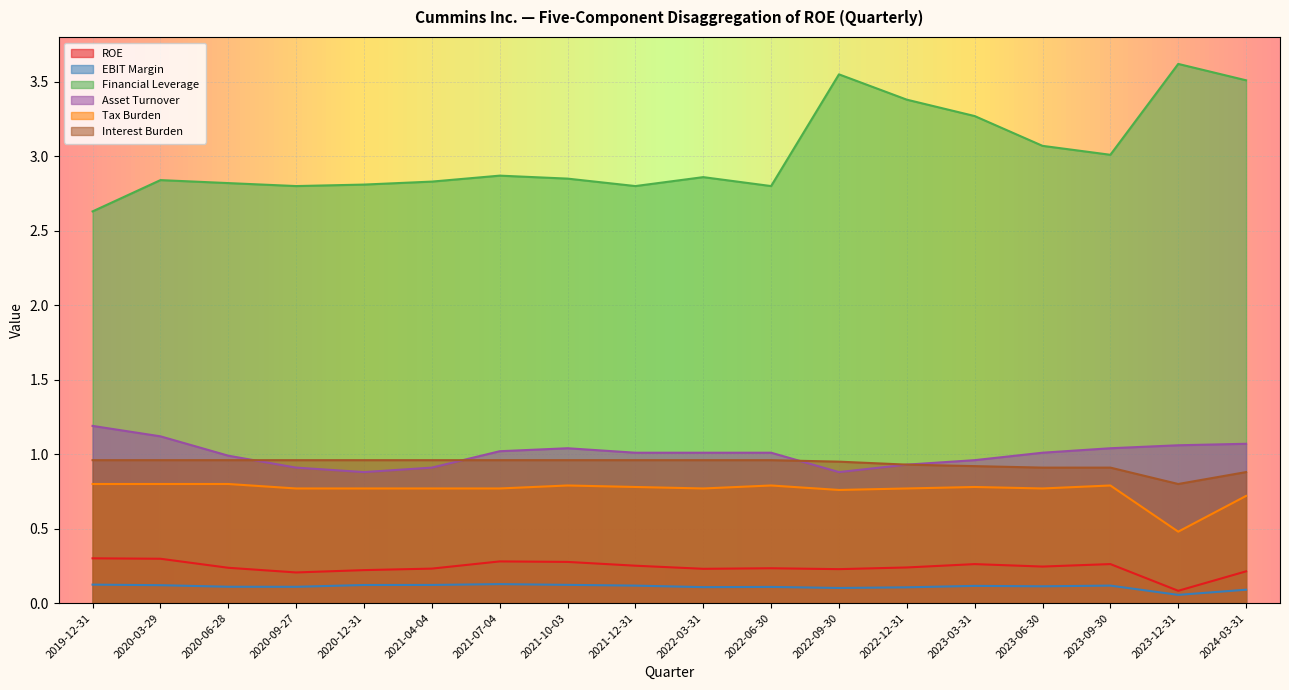

Is the value of Interest Burden at 2022-09-30 greater than the value of ROE at 2020-03-29?

Yes